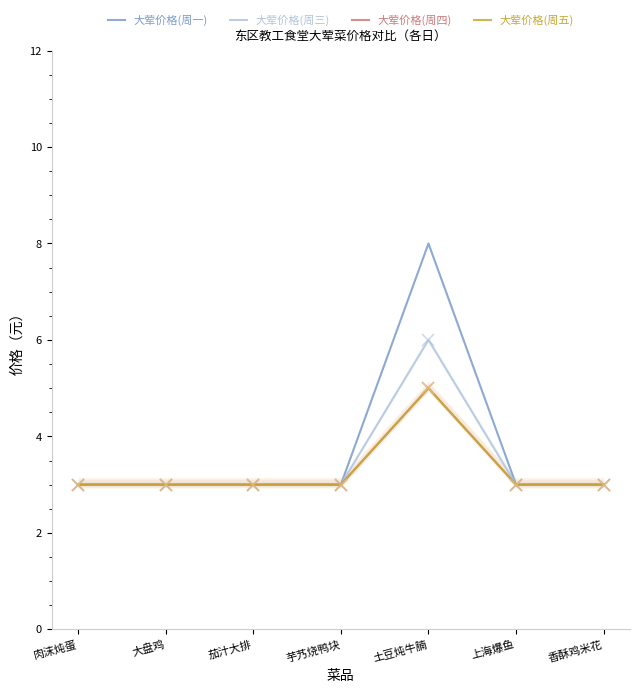

What is the total value across all series at 香酥鸡米花?

12